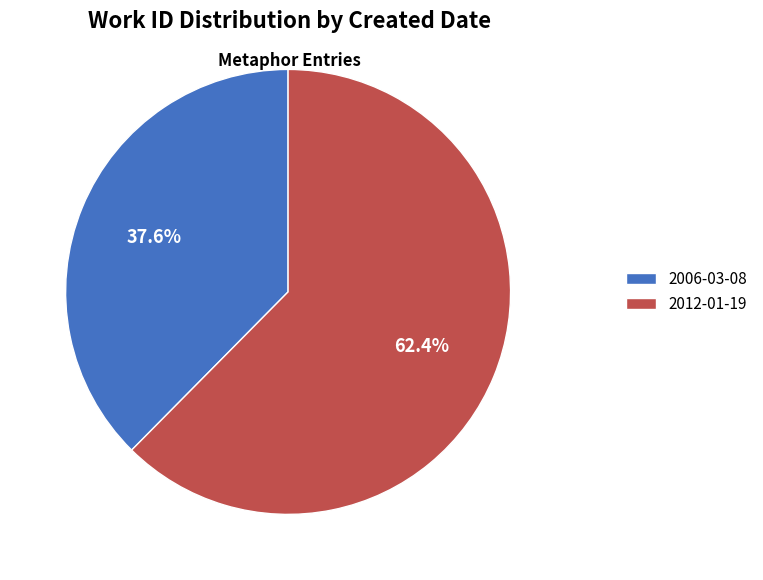

Is it true that 2012-01-19 is 68% of the pie?

False